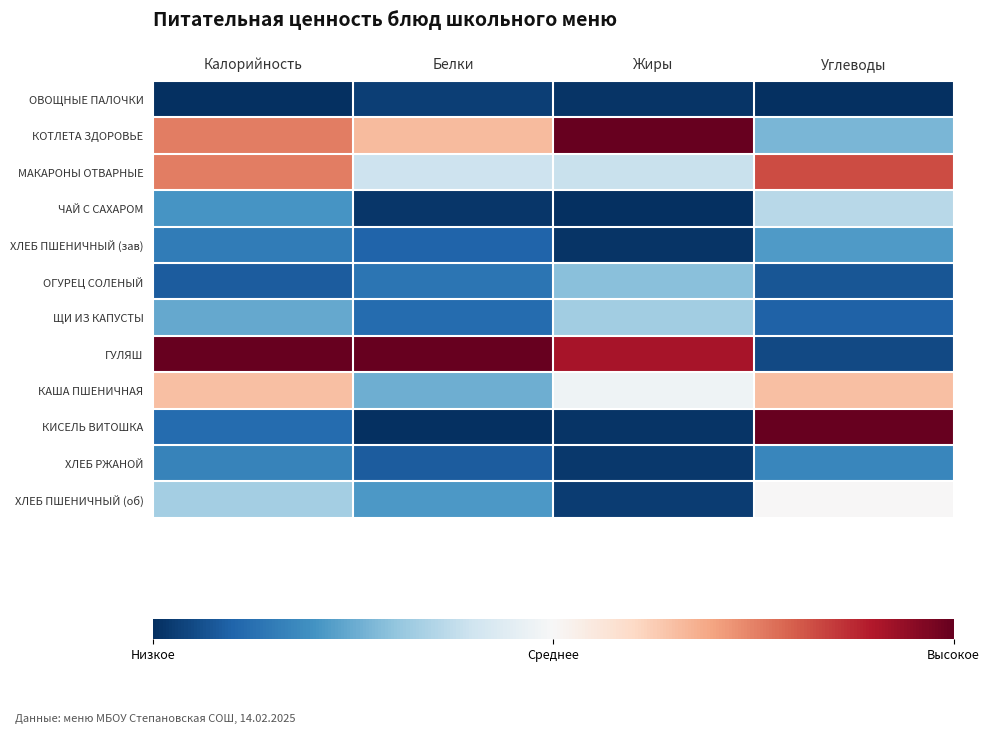

At which category is the sum across all series the highest?

Калорийность